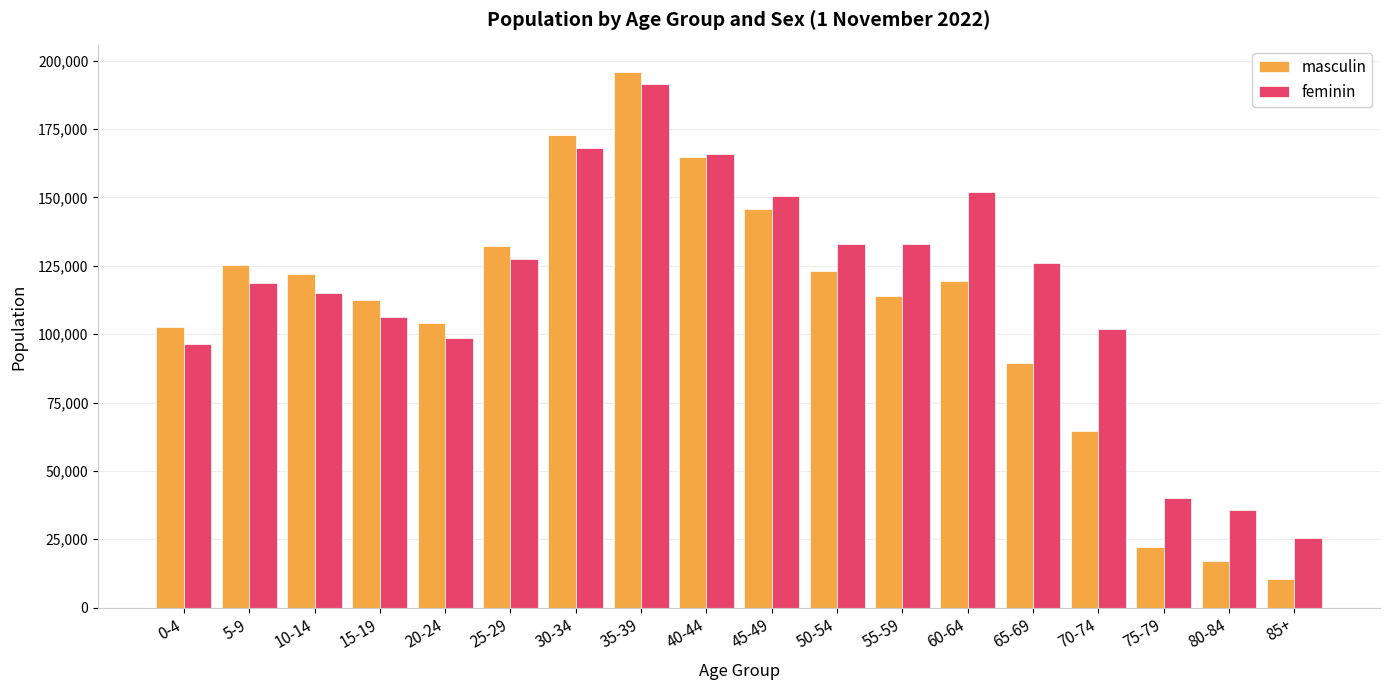

Count the number of categories in the chart.

18